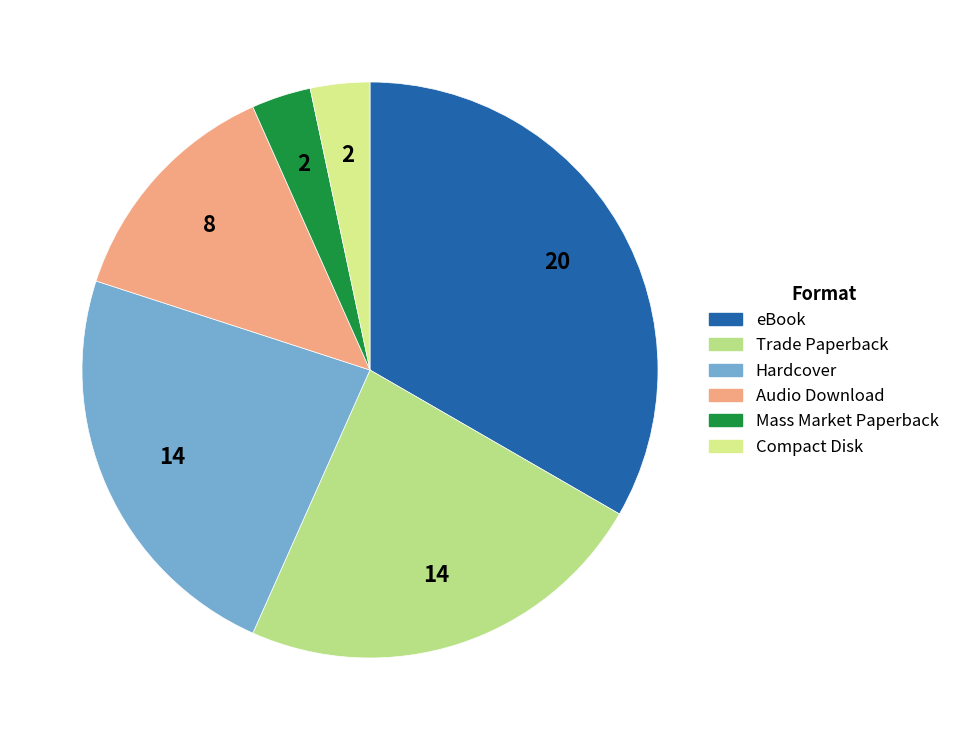

What is the total percentage of eBook and Trade Paperback?

56.7%